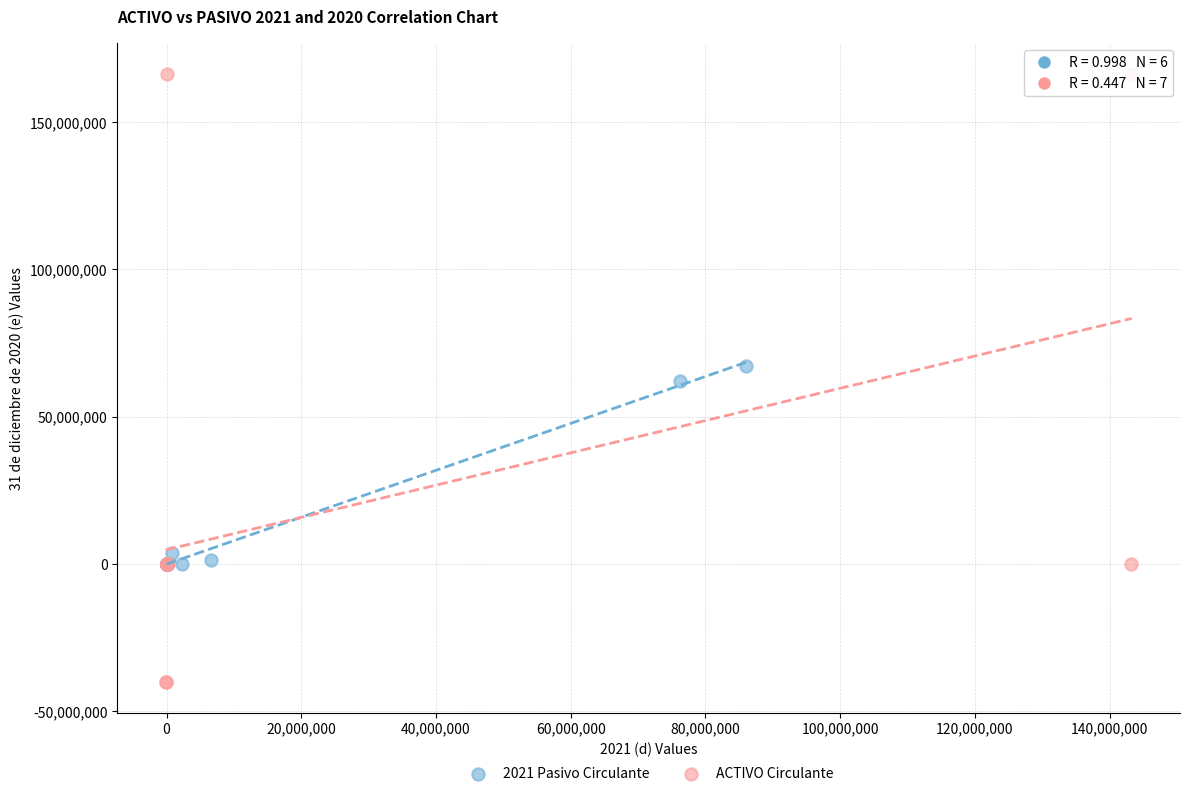

Which series contains the lowest Y value?

ACTIVO Circulante